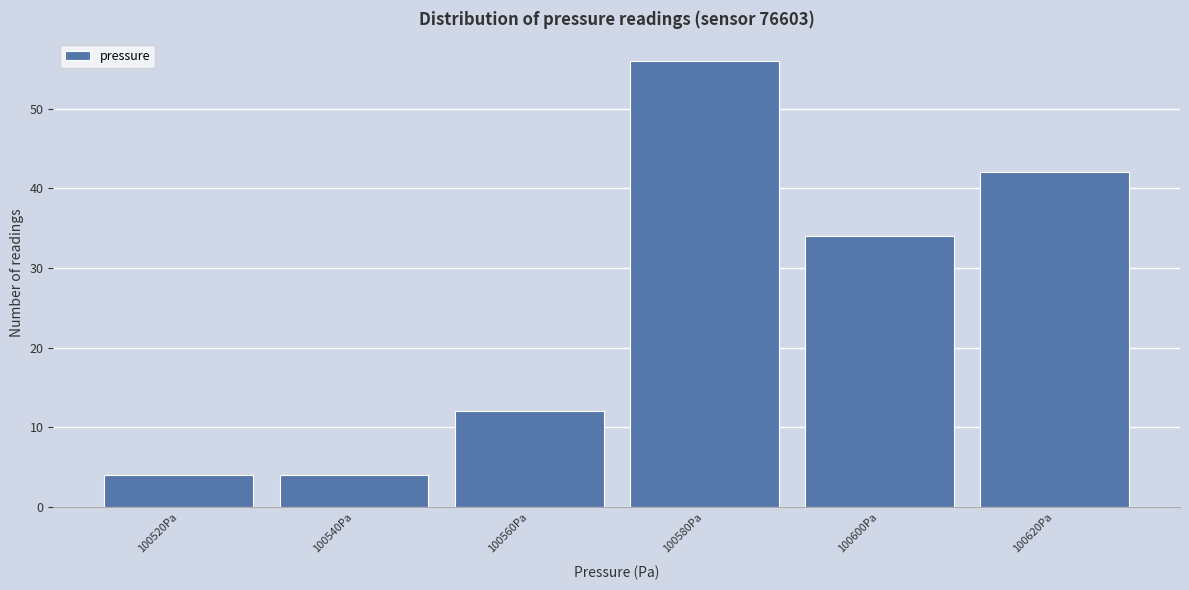

Reading left to right, transcribe all the data shown in this chart.

100520Pa=4	100540Pa=4	100560Pa=12	100580Pa=56	100600Pa=34	100620Pa=42